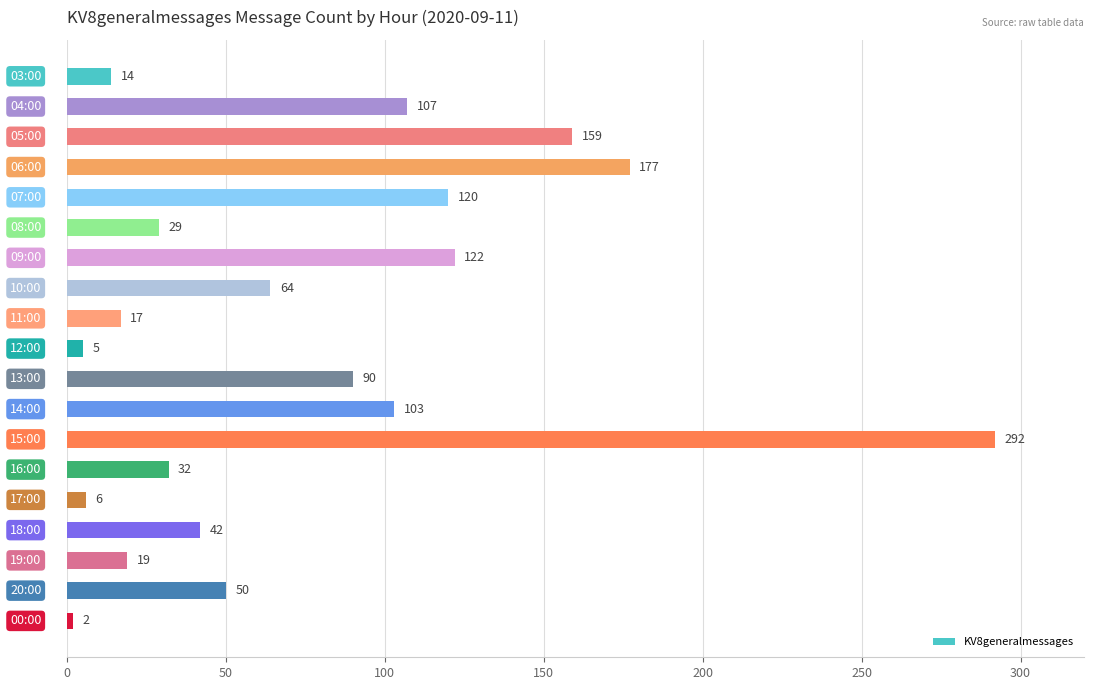

What is the value of the 5th bar from the top?

120